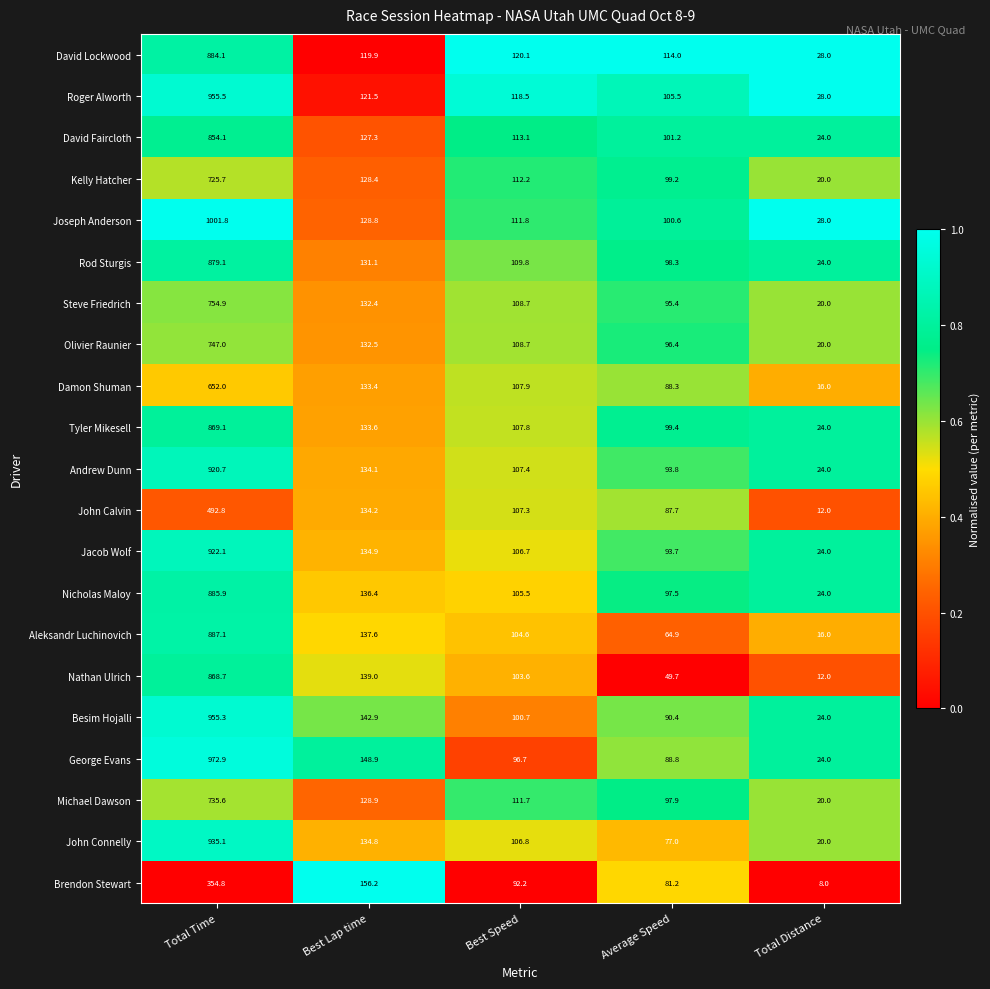

What is the difference between the highest and lowest values at Best Lap time?

36.3